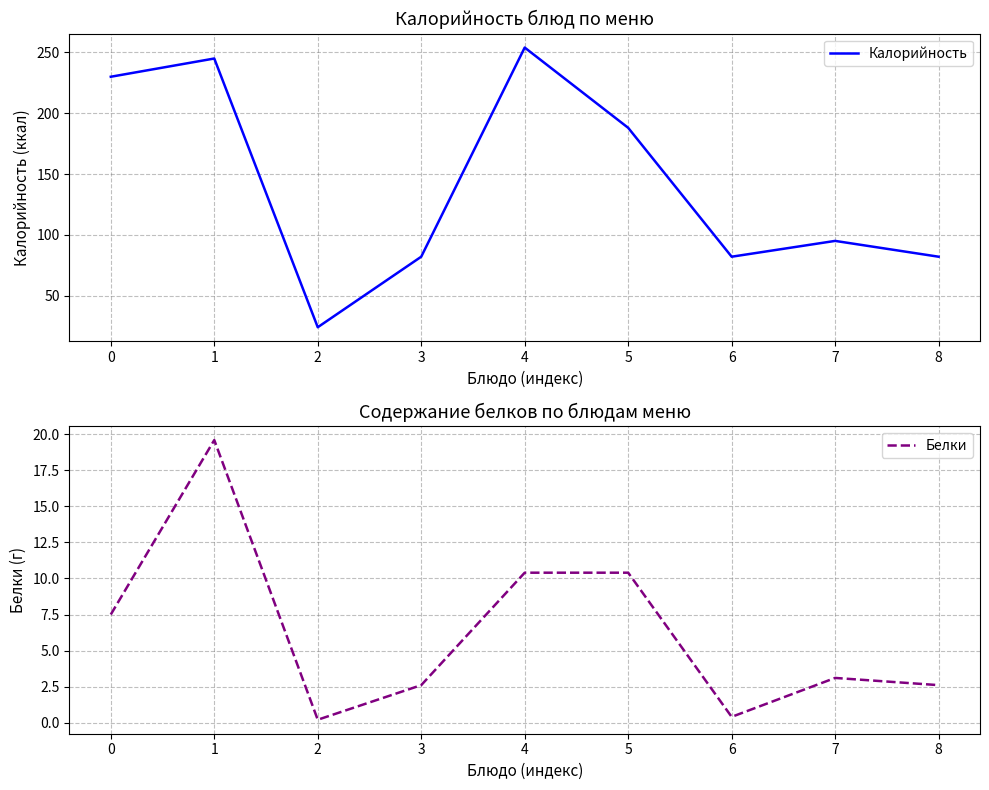

What are all the series names shown in the legend?

Калорийность, Белки